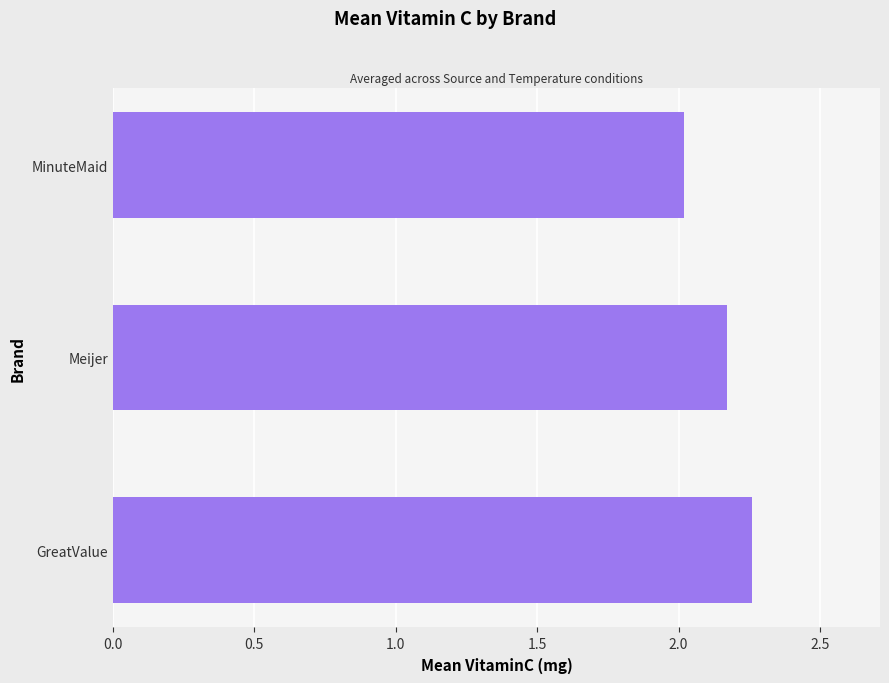

True or false: the data shows 3.0 at MinuteMaid.

False